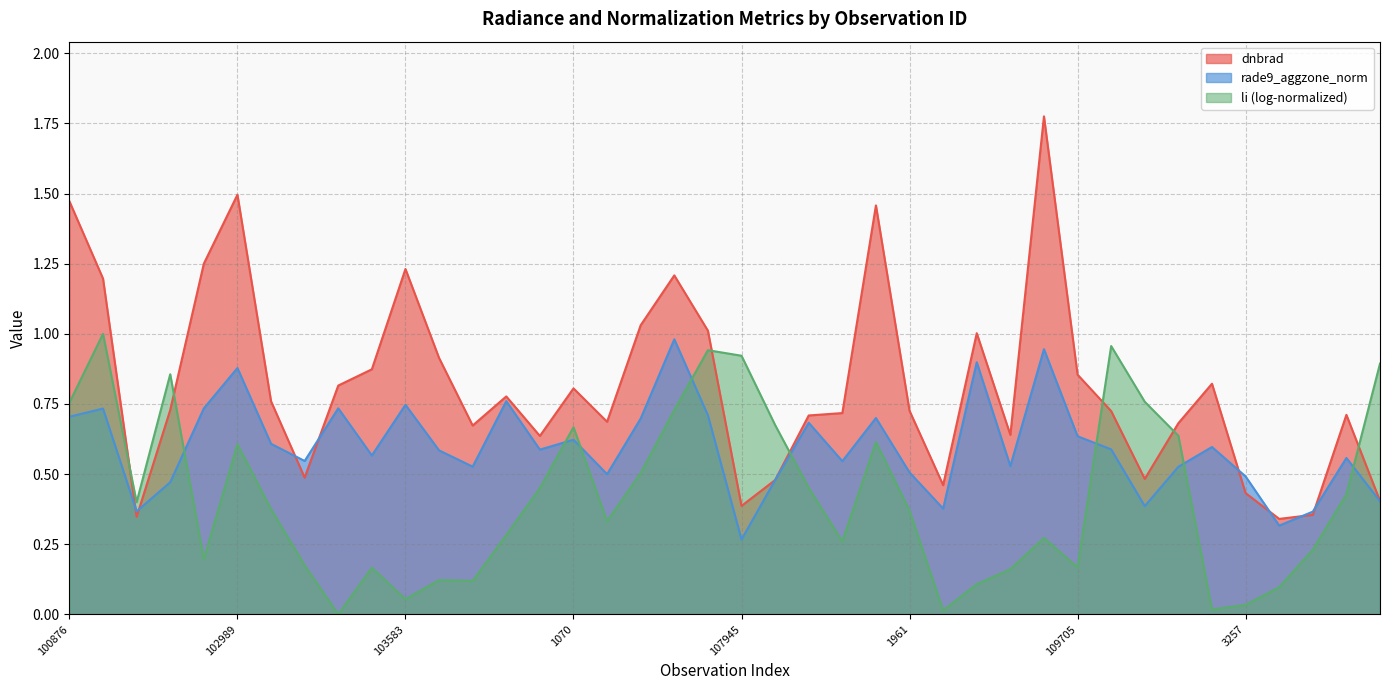

The rade9_aggzone_norm series shows 0.3 at 926. True or false?

False